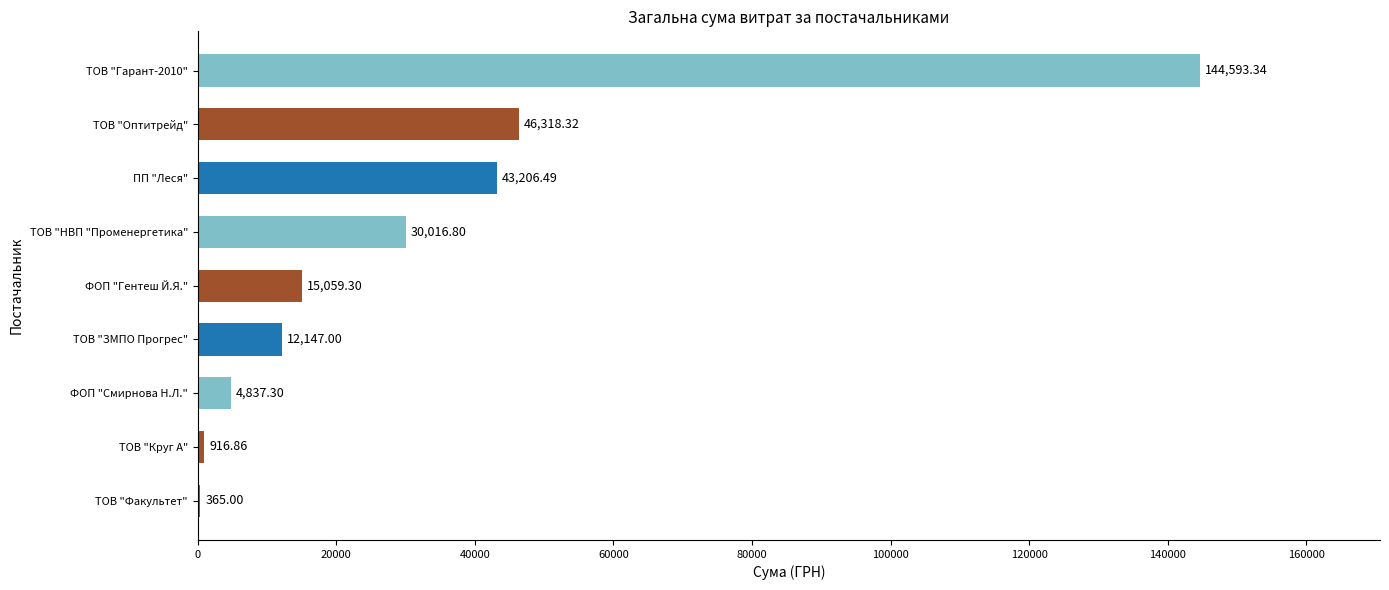

What is the maximum value shown in the chart?

144593.3